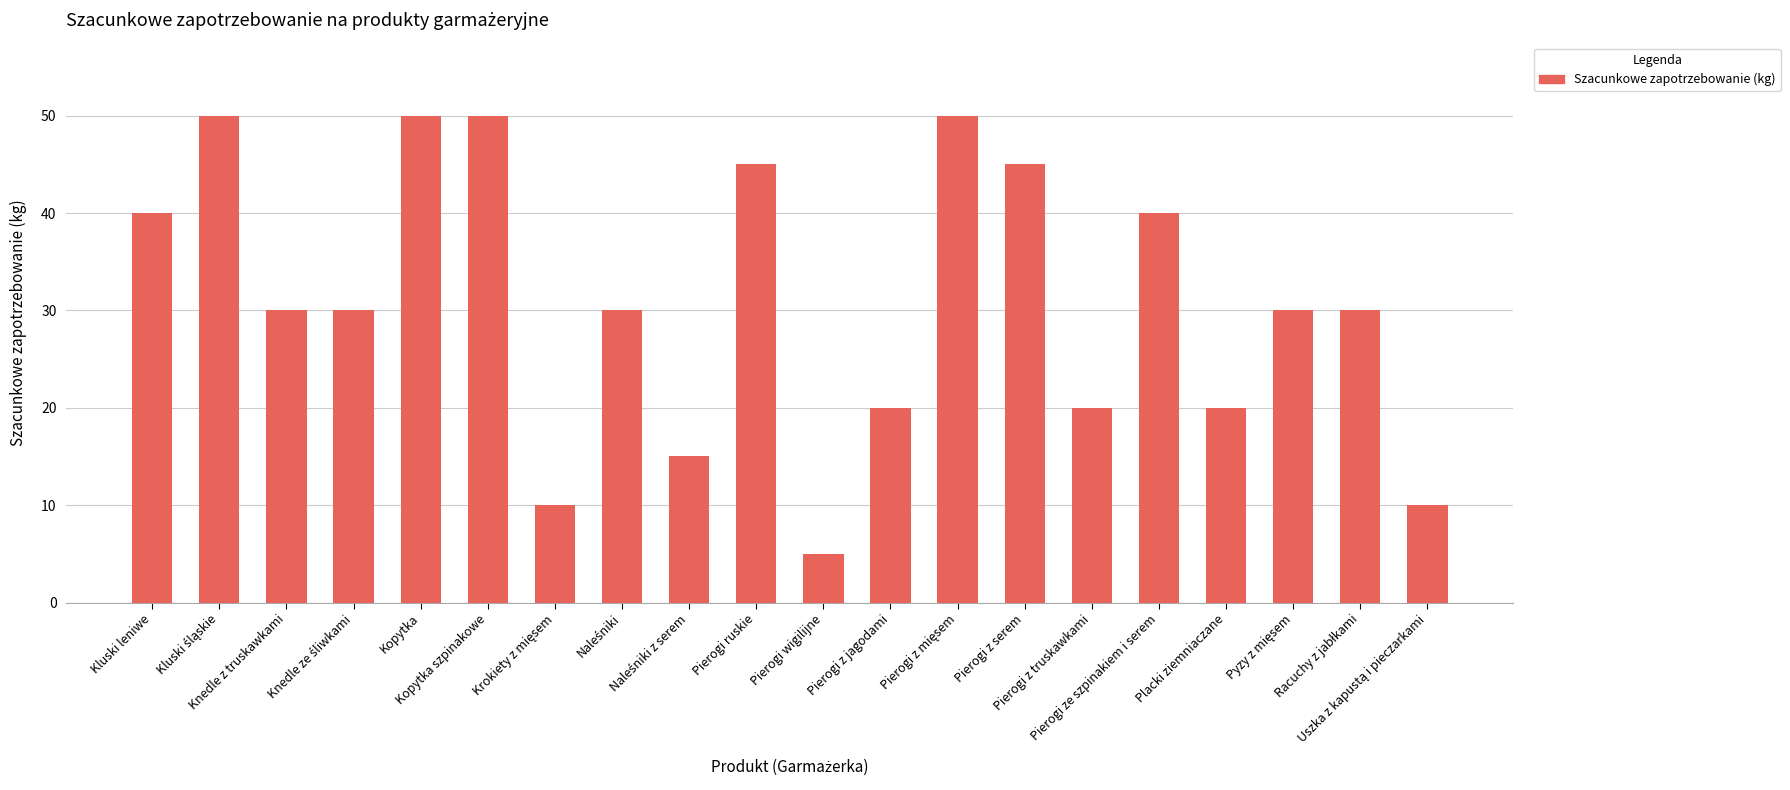

What is the sum of all values?

620